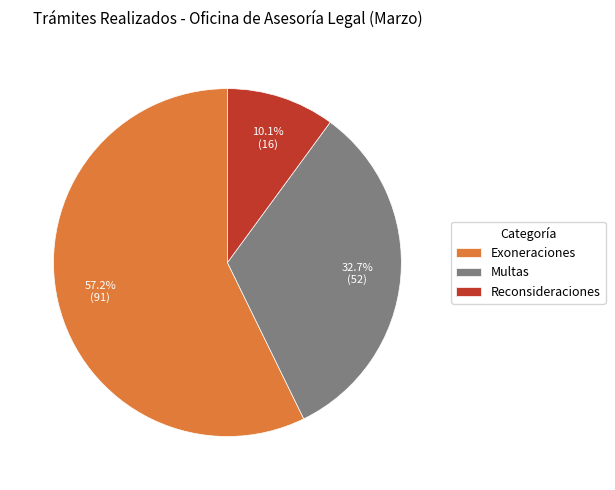

What is the total percentage of Multas and Exoneraciones?

89.9%